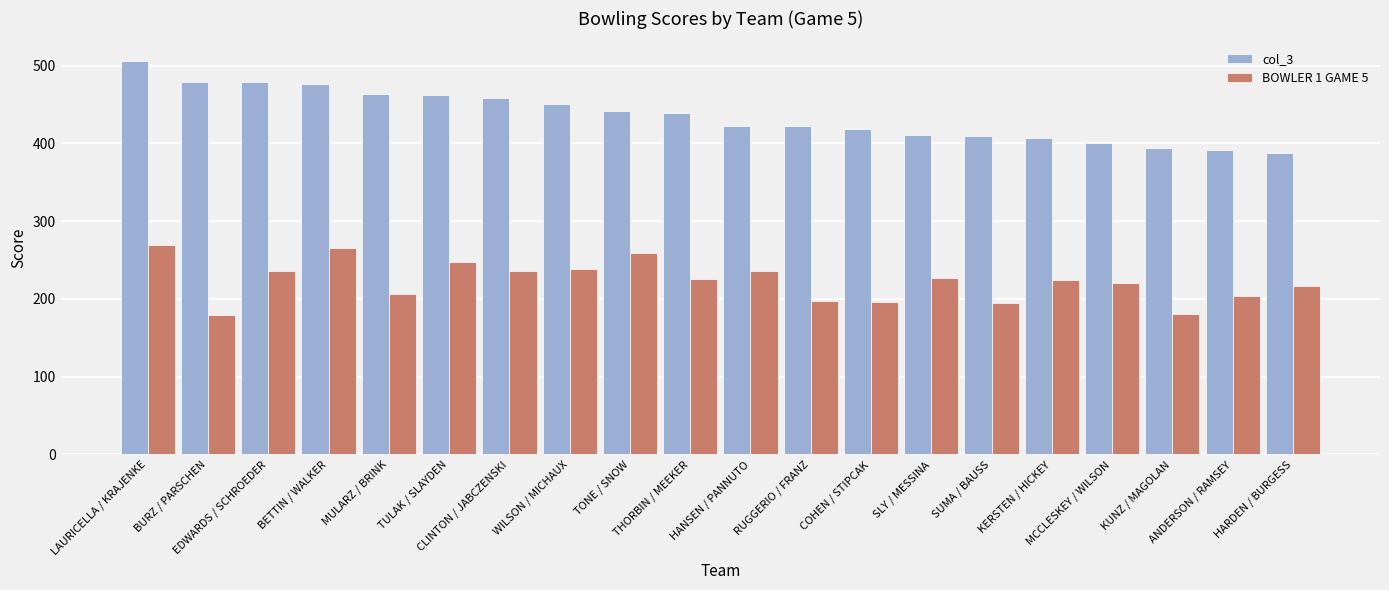

Between KERSTEN / HICKEY and KUNZ / MAGOLAN, which series saw the biggest shift?

BOWLER 1 GAME 5